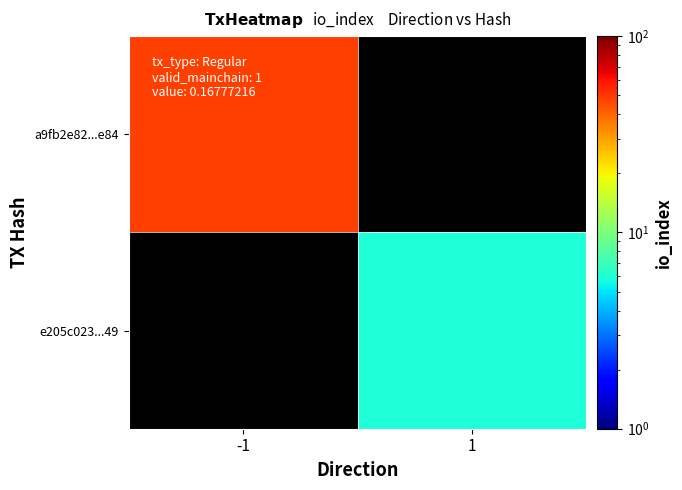

Which series has the largest range (max minus min)?

a9fb2e82...e84